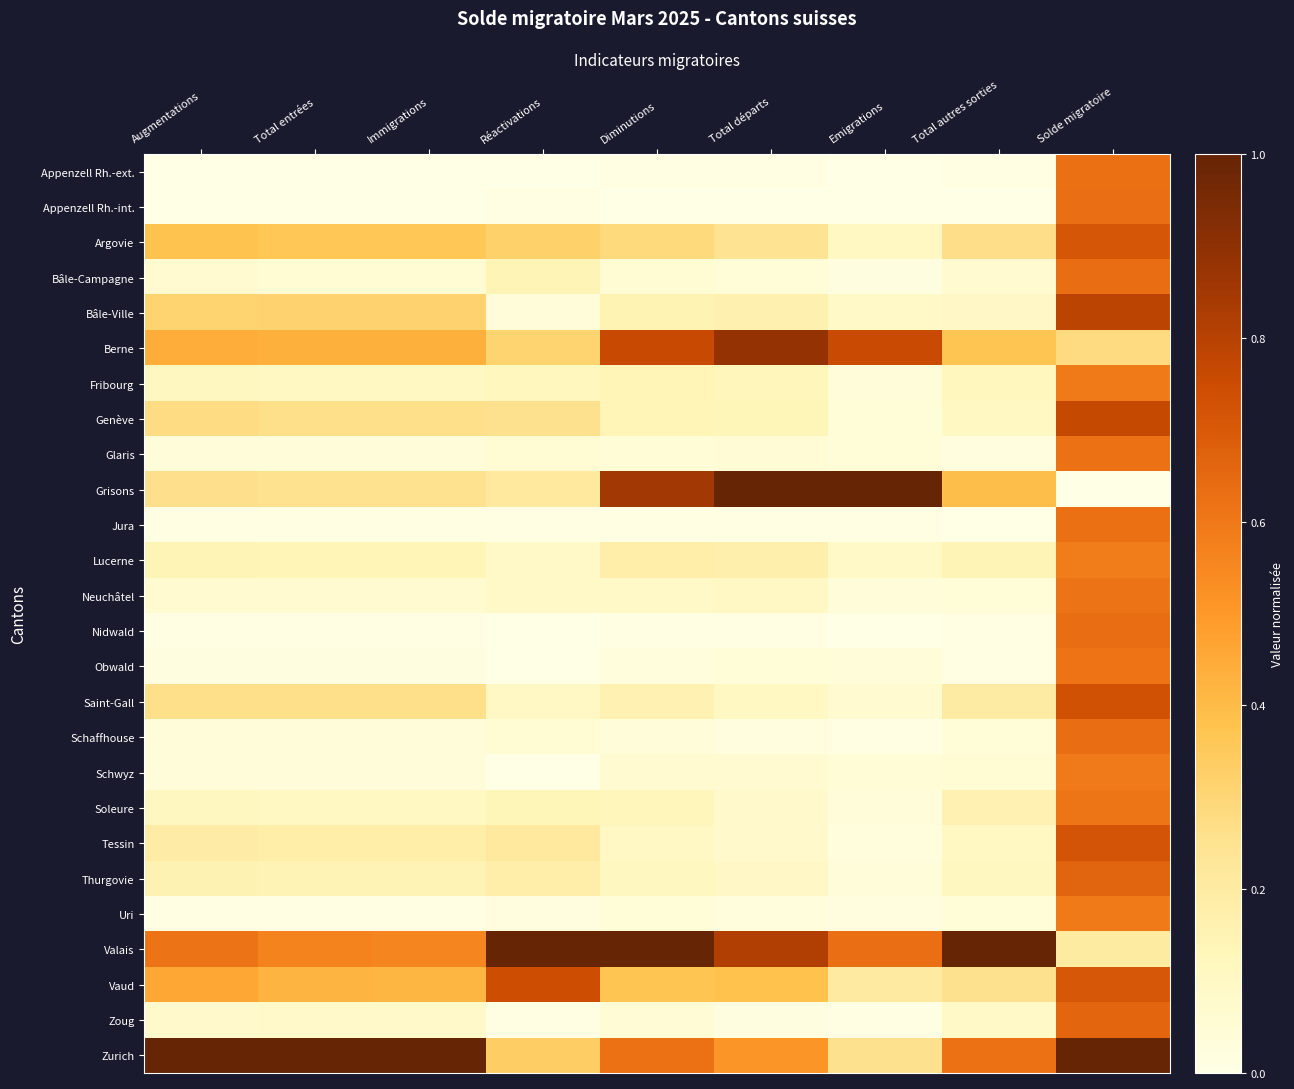

How many data points does each series have?

9